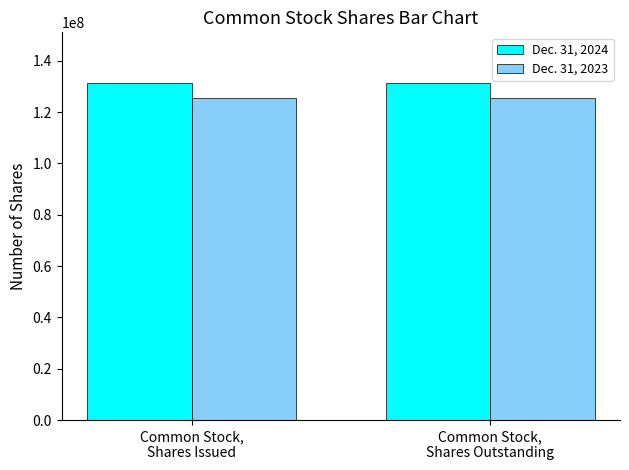

Which series has the largest total across all categories?

Dec. 31, 2024